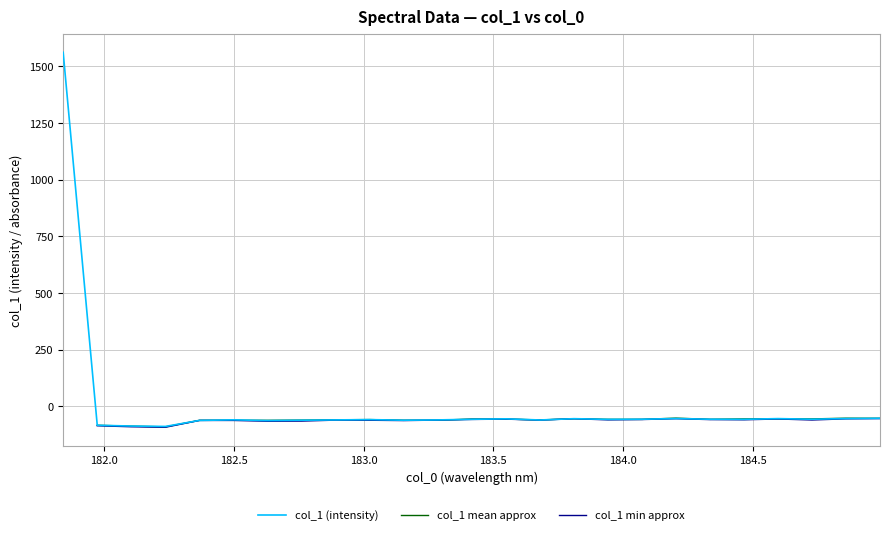

What are all the series names shown in the legend?

col_1 (intensity), col_1 mean approx, col_1 min approx